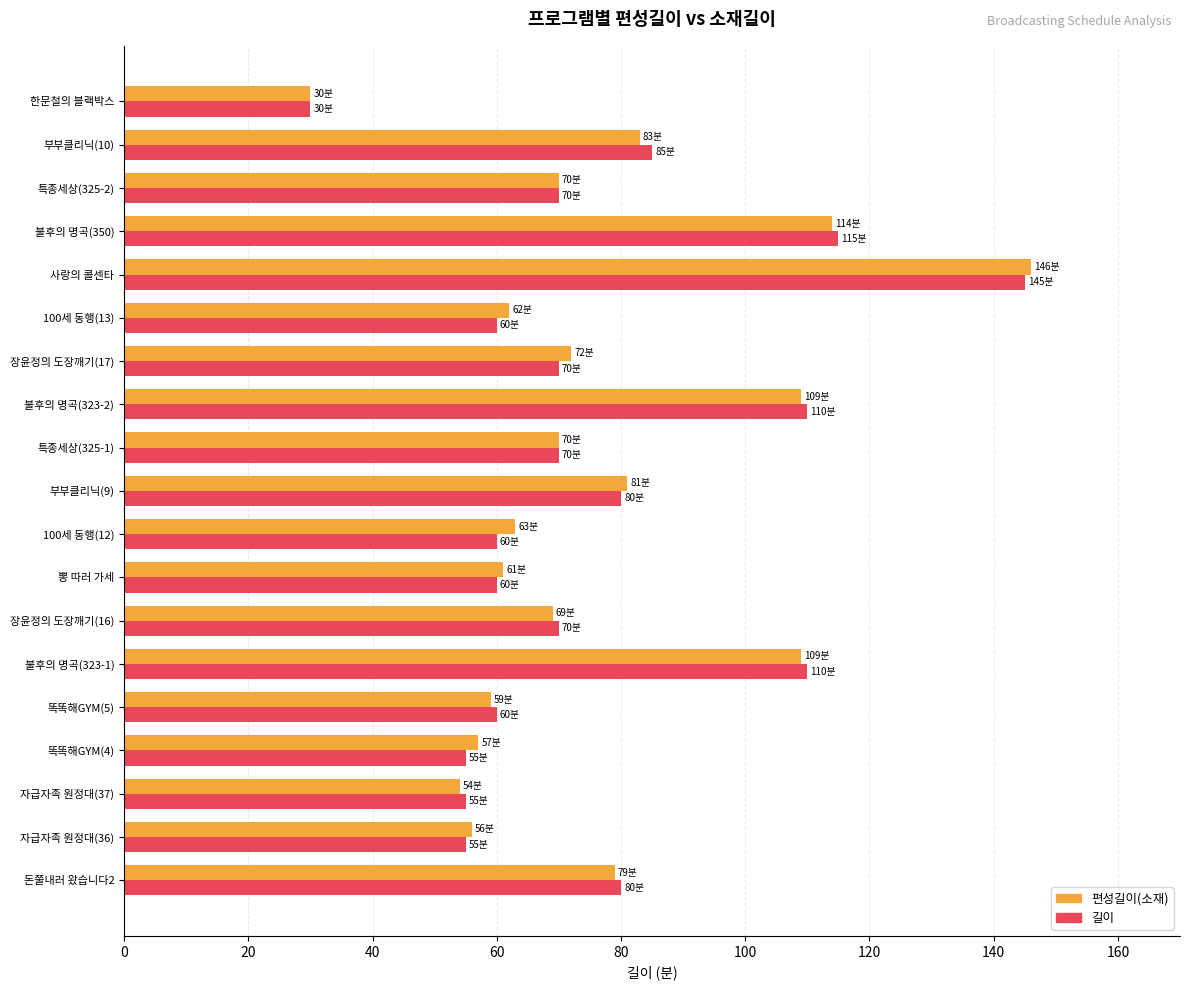

Which category has the highest value in the 편성길이(소재) series?

사랑의 콜센타